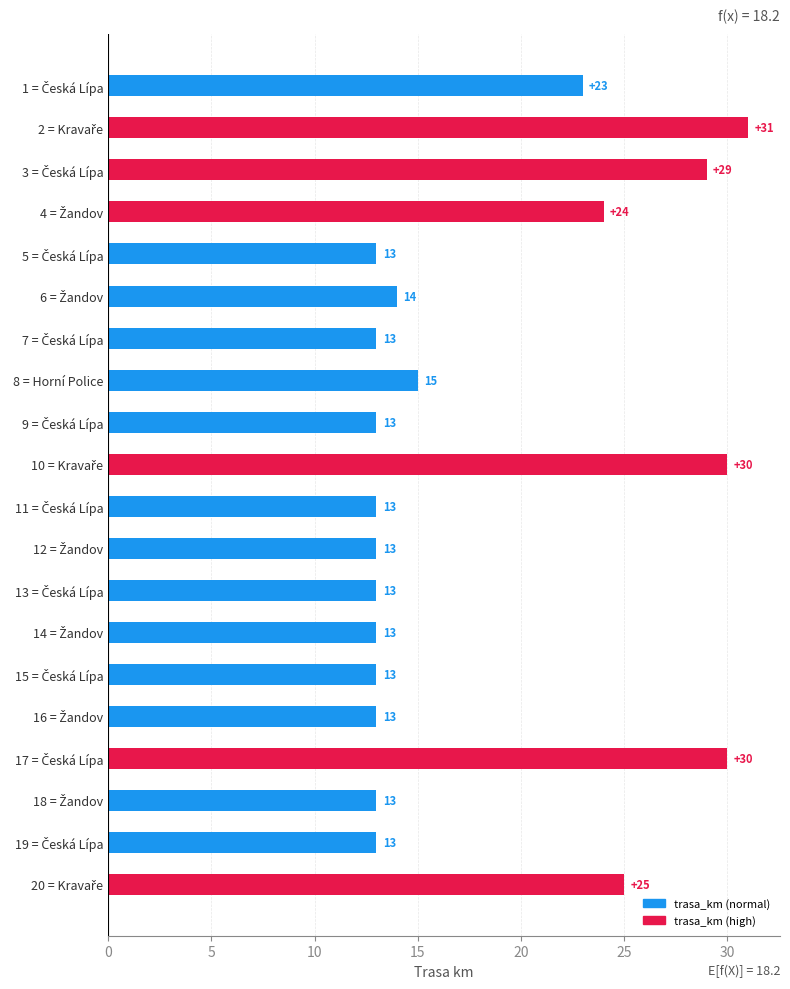

What is the difference between the maximum and second lowest values?

18